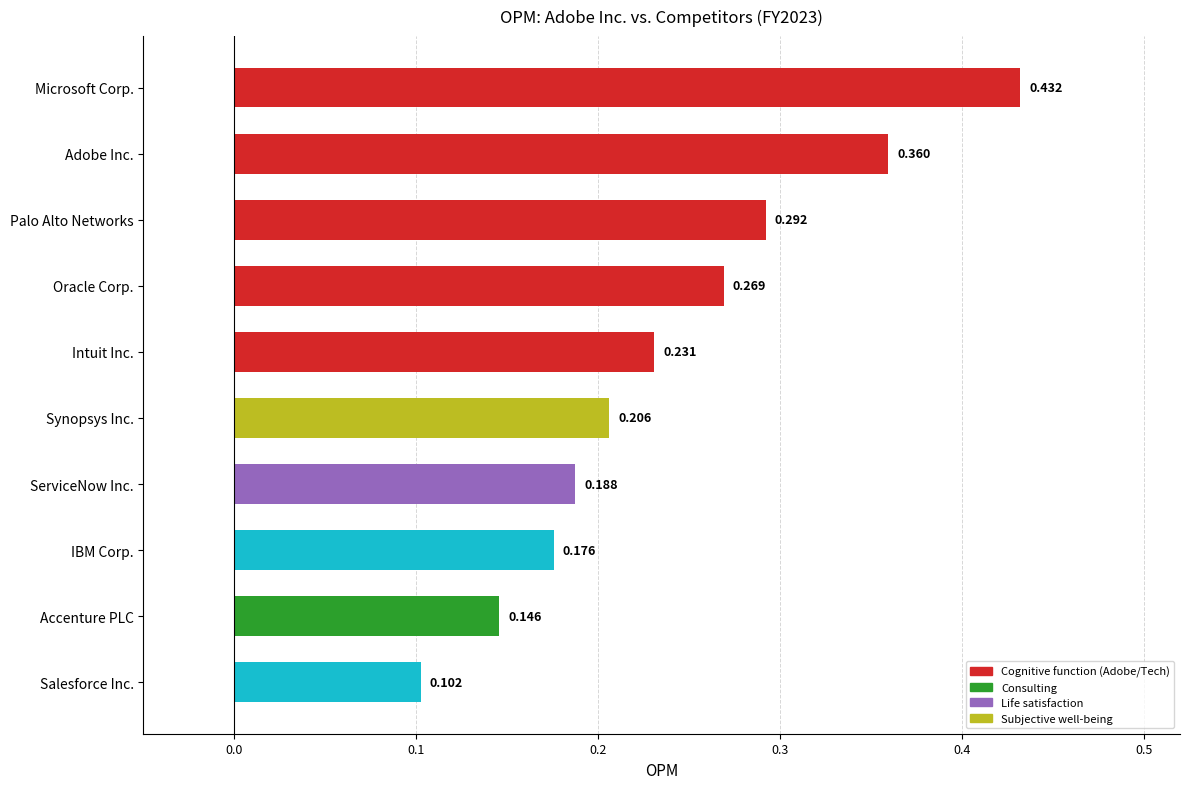

Which label corresponds to the largest value in the chart?

Microsoft Corp.